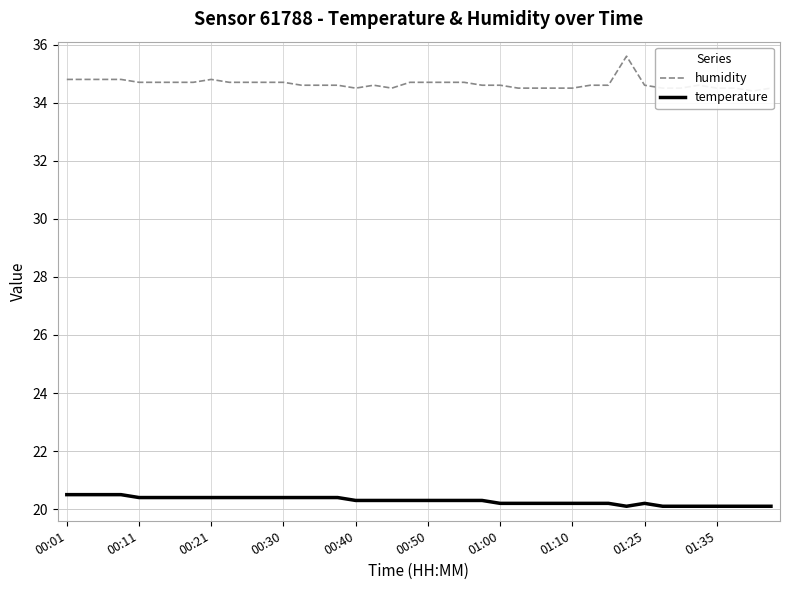

Reading right to left, extract all data points from this chart.

humidity: 34.5	34.4	34.5	34.5	34.6	34.5	34.5	34.6	35.6	34.6	34.6	34.5	34.5	34.5	34.5	34.6	34.6	34.7	34.7	34.7	34.7	34.5	34.6	34.5	34.6	34.6	34.6	34.7	34.7	34.7	34.7	34.8	34.7	34.7	34.7	34.7	34.8	34.8	34.8	34.8
temperature: 20.1	20.1	20.1	20.1	20.1	20.1	20.1	20.2	20.1	20.2	20.2	20.2	20.2	20.2	20.2	20.2	20.3	20.3	20.3	20.3	20.3	20.3	20.3	20.3	20.4	20.4	20.4	20.4	20.4	20.4	20.4	20.4	20.4	20.4	20.4	20.4	20.5	20.5	20.5	20.5